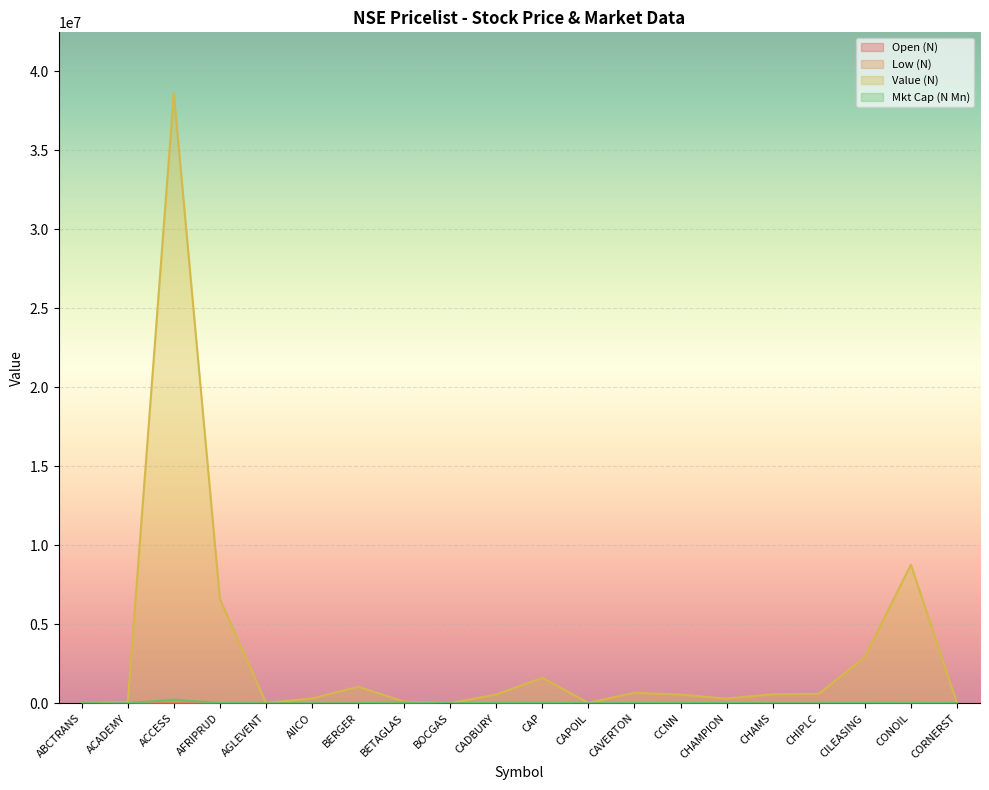

In Low (N), how many points are lower than both neighbors (excluding endpoints)?

4